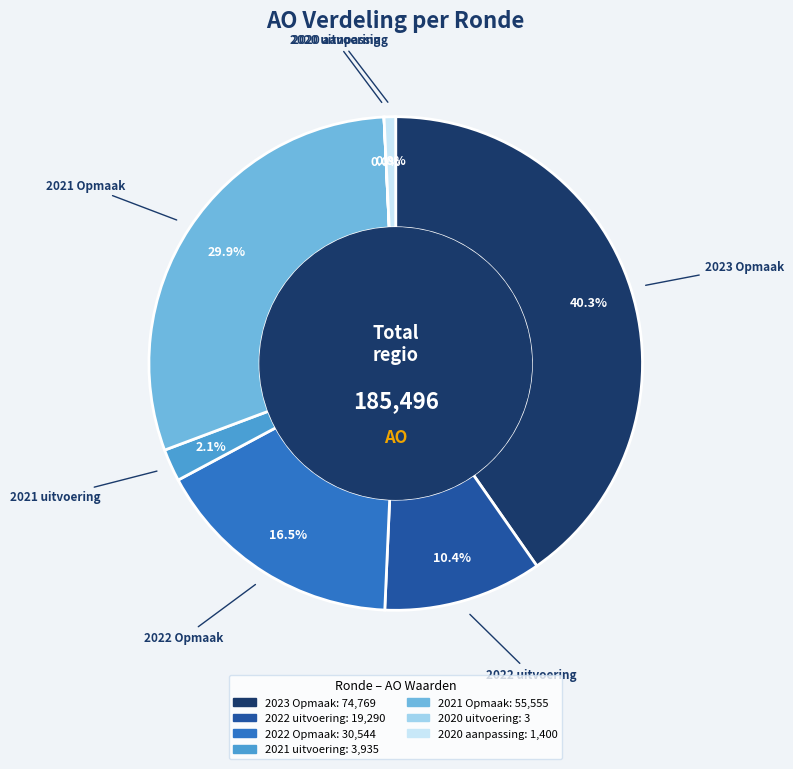

Is 2022 uitvoering the majority of the pie?

No